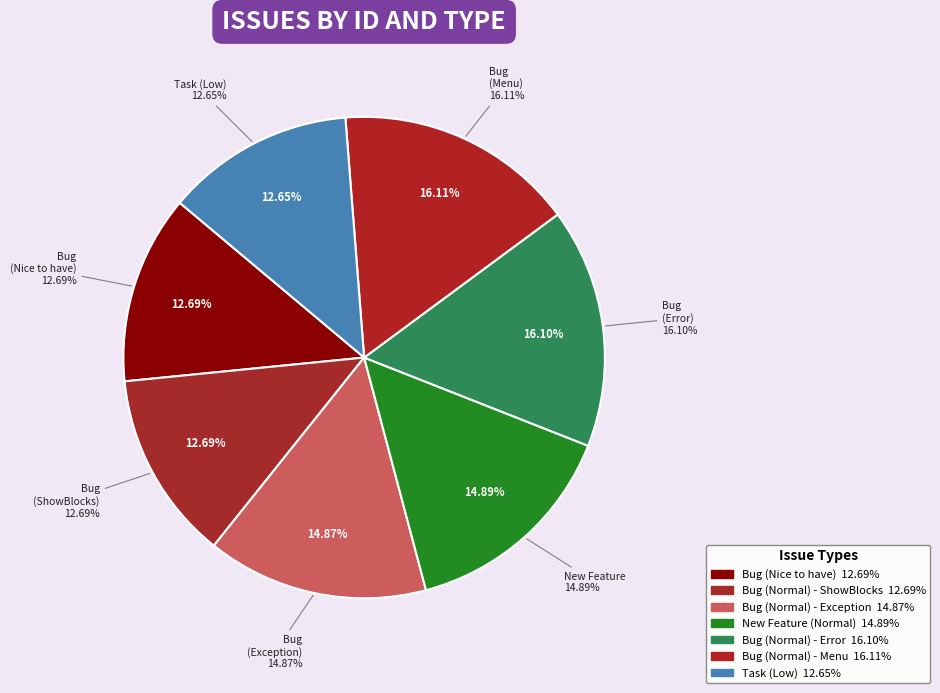

Is there any slice that represents more than half of the pie?

No